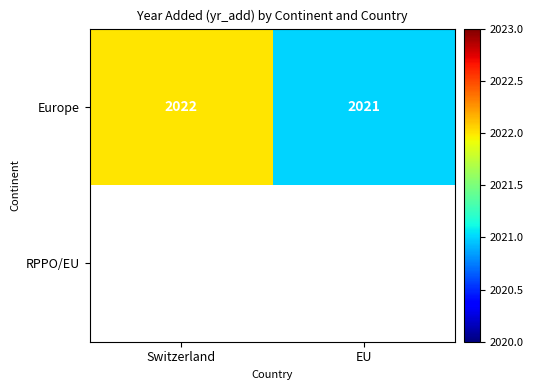

Is it true that Europe equals 3489 at EU?

False